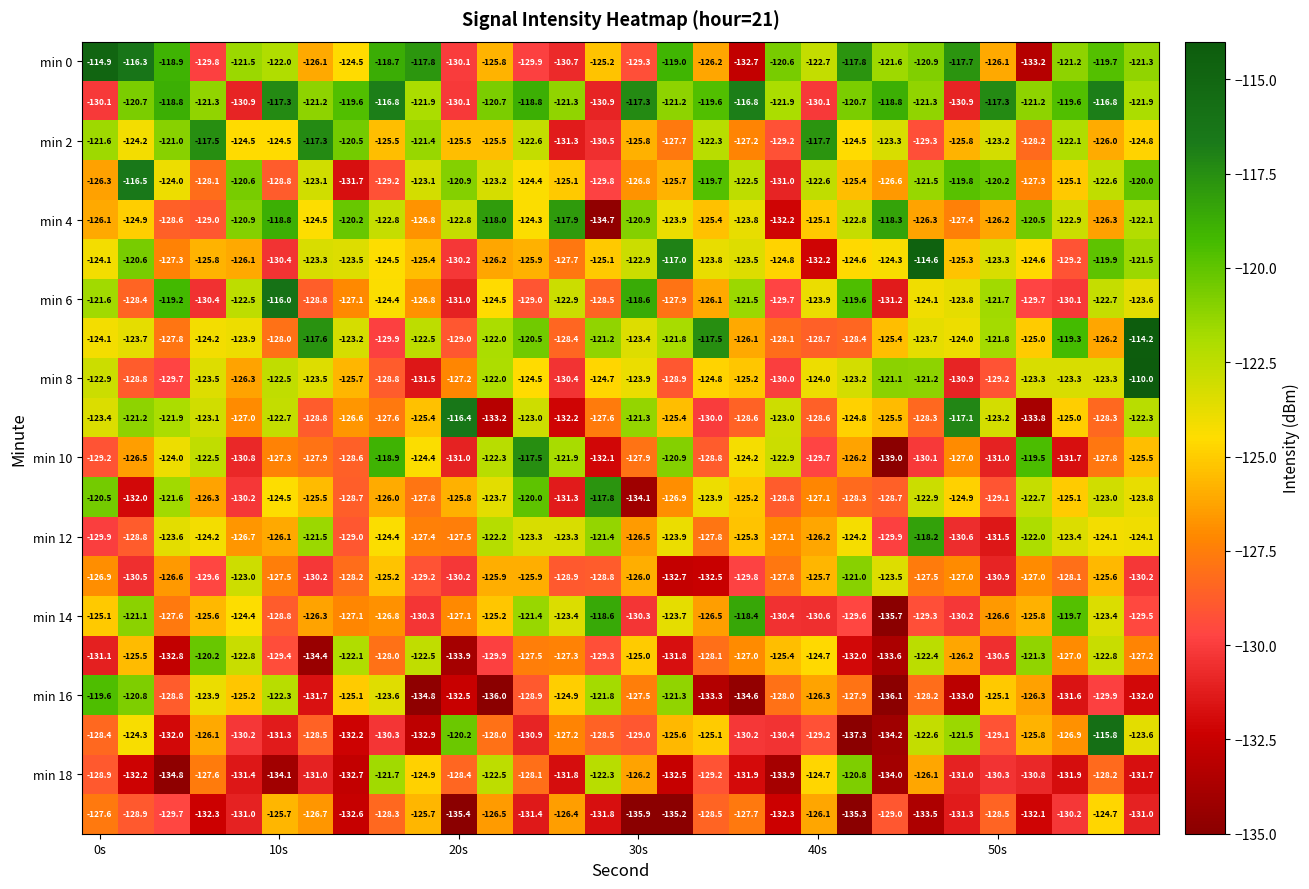

What is the minimum value shown in the chart?

-139.0